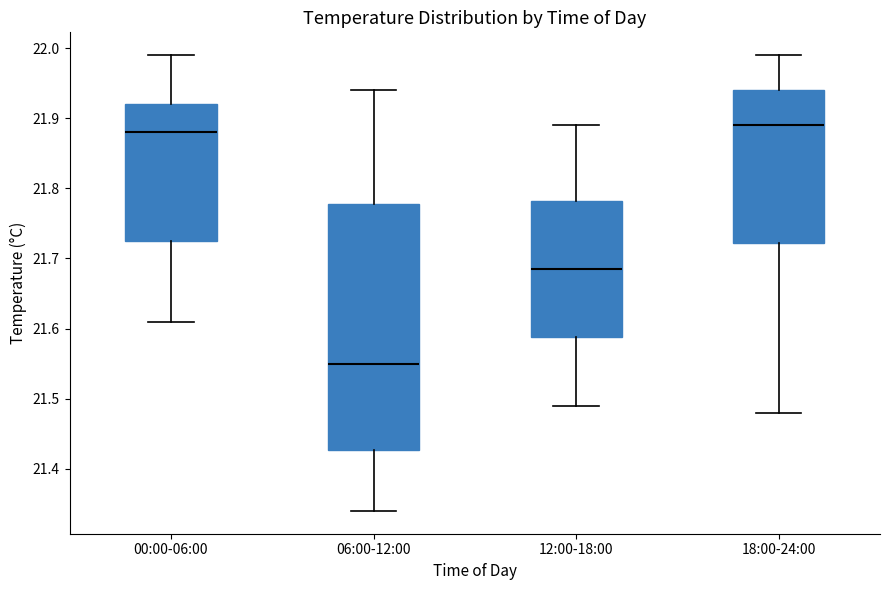

Reading left to right, read every box against the y-axis: the position of its median line, the range the box covers, and the ends of its whiskers. The values are not printed on the chart, so give them approximately, as read against the axis.

00:00-06:00: median 21.88, box 21.73 to 21.92, whiskers 21.61 to 21.99
06:00-12:00: median 21.55, box 21.43 to 21.78, whiskers 21.34 to 21.94
12:00-18:00: median 21.69, box 21.59 to 21.78, whiskers 21.49 to 21.89
18:00-24:00: median 21.89, box 21.72 to 21.94, whiskers 21.48 to 21.99